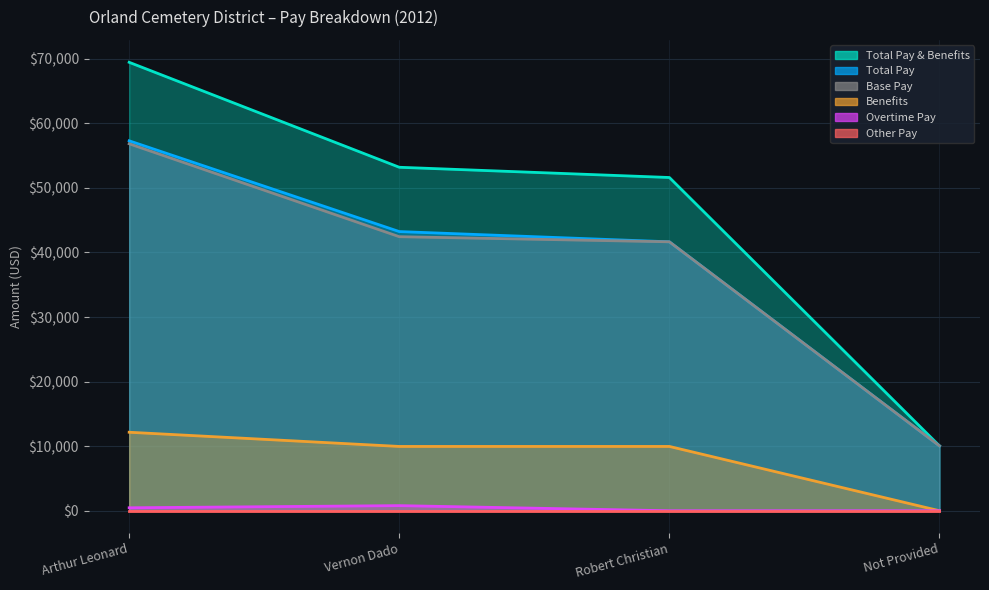

The value of Overtime Pay at Arthur Leonard is 724. True or false?

False